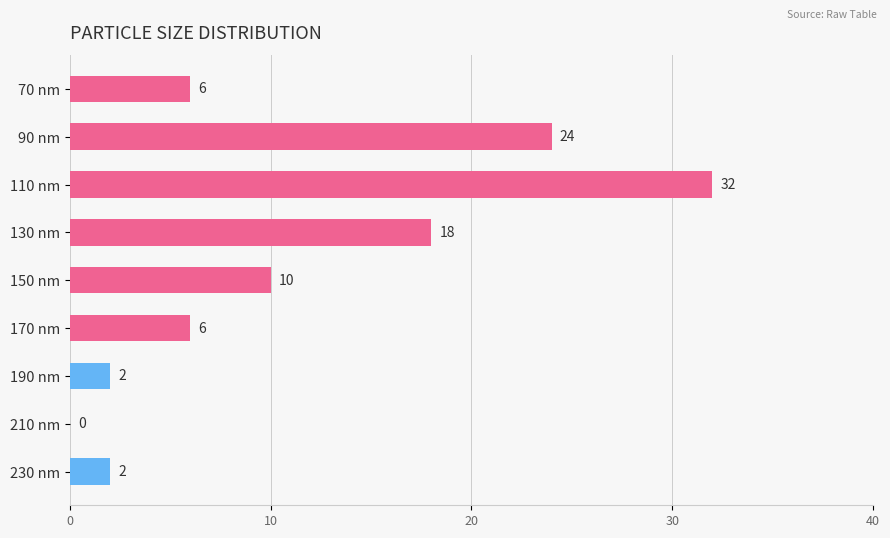

Where is the data nearest to the value 16?

130 nm